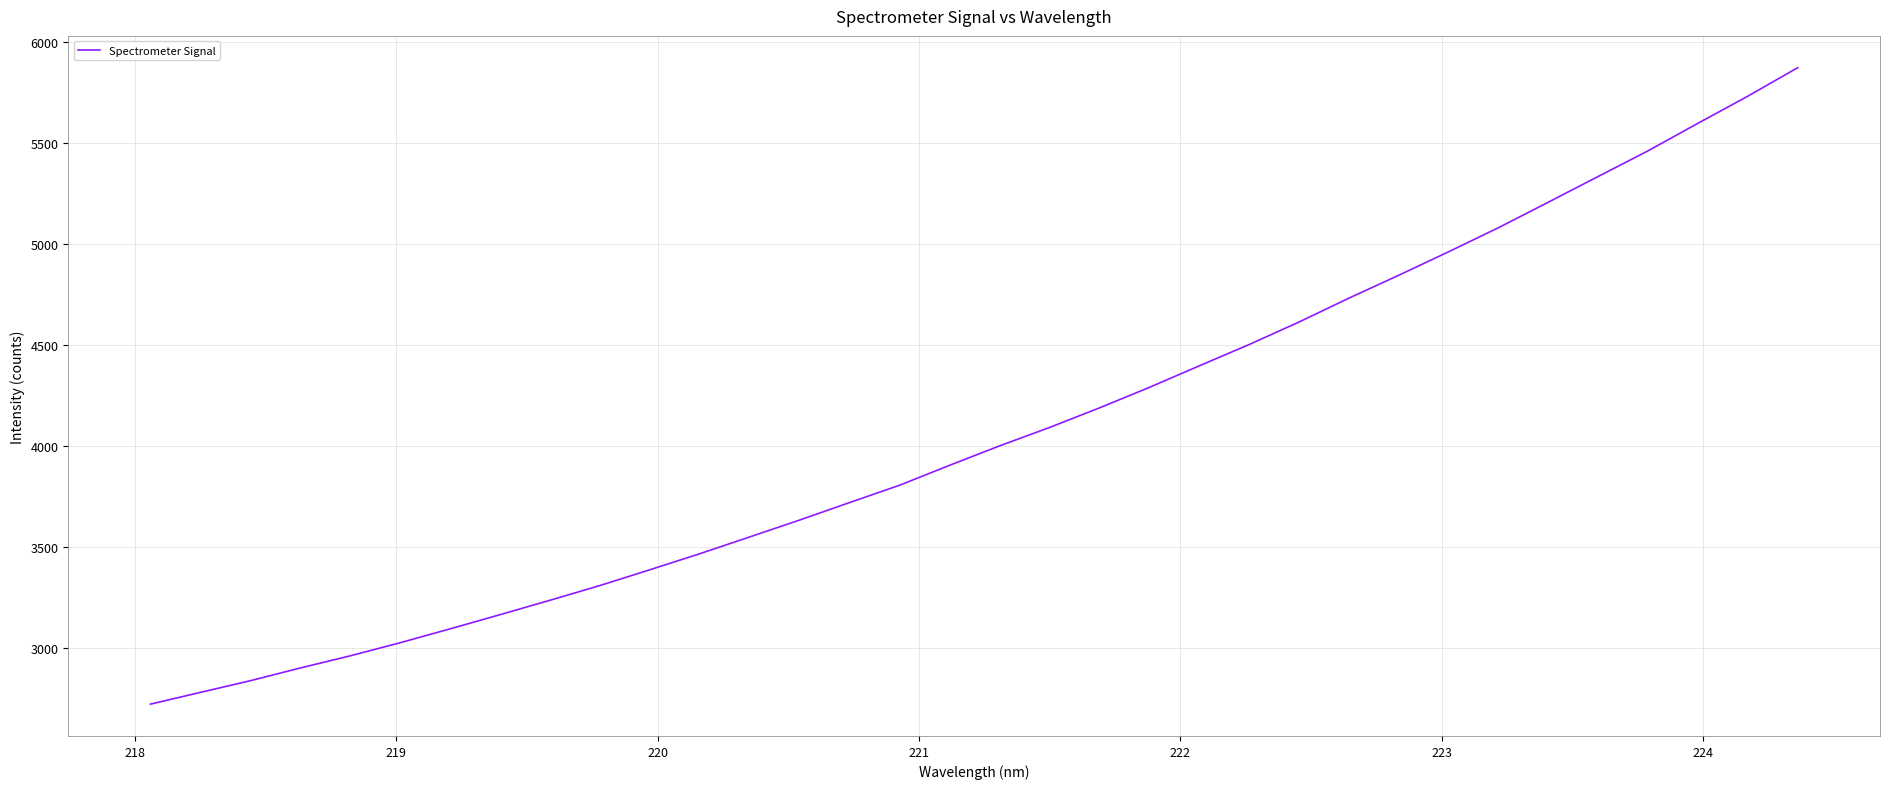

What is the sum of all values?

138461.8